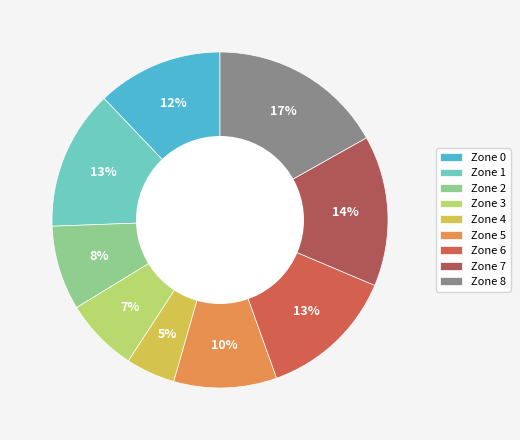

True or false: Zone 1 accounts for 13% of the total.

True